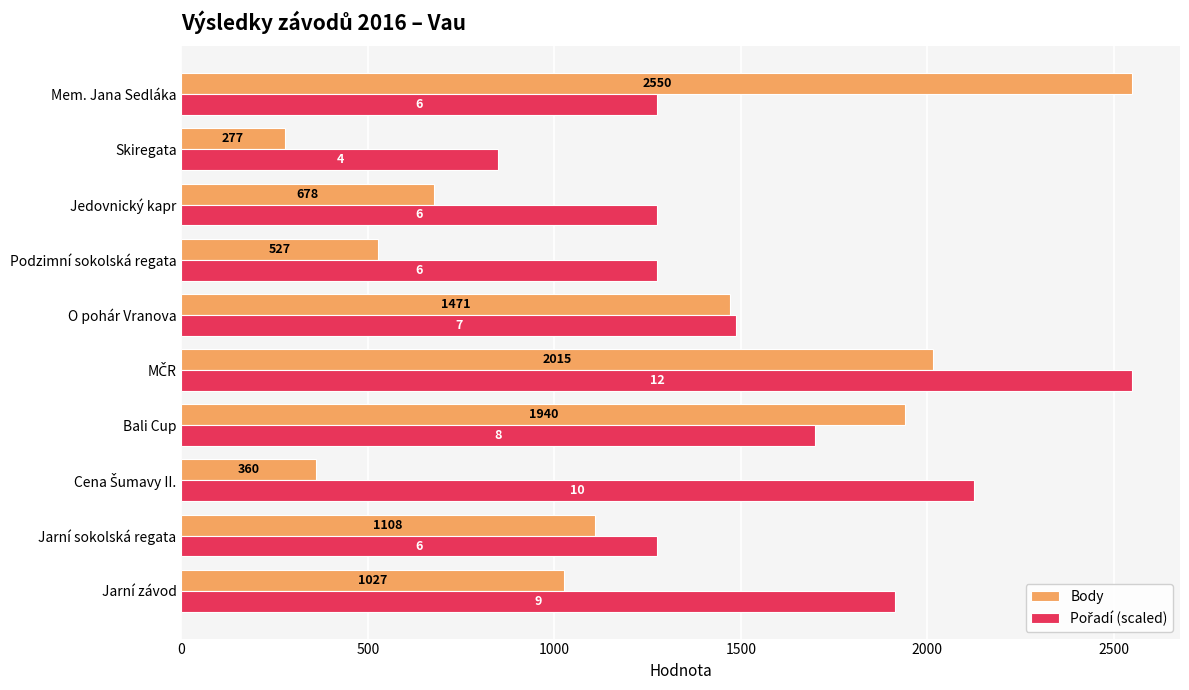

Is it true that Body equals 547.0 at Mem. Jana Sedláka?

False